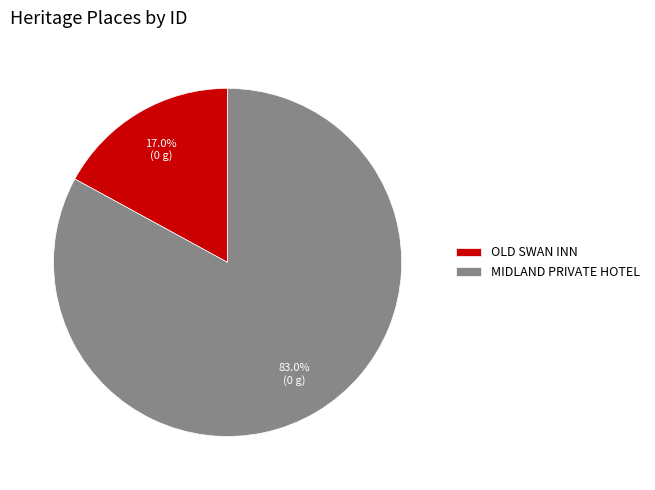

How much of the chart is everything except OLD SWAN INN?

83.0%